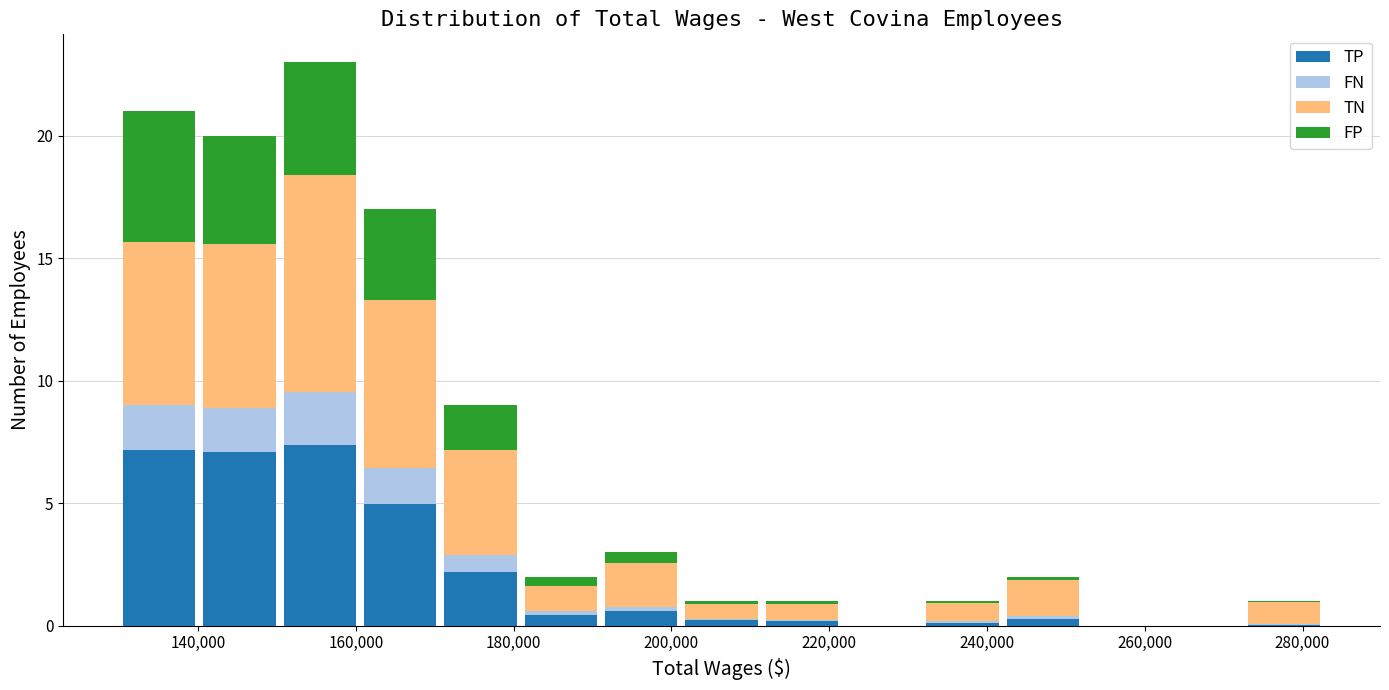

Reading left to right, transcribe this chart: for each stacked bar, give the range it covers on the x-axis and its total height. Neither the bar edges nor the heights are printed on the chart, so give them approximately, as read against the axes.

130000 to 140000: 21
140000 to 150000: 20
150000 to 160000: 23
160000 to 170000: 17
170000 to 180000: 9
180000 to 192000: 2
192000 to 202000: 3
202000 to 212000: 1
212000 to 222000: 1
222000 to 232000: 0
232000 to 242000: 1
242000 to 252000: 2
252000 to 262000: 0
262000 to 272000: 0
272000 to 282000: 1